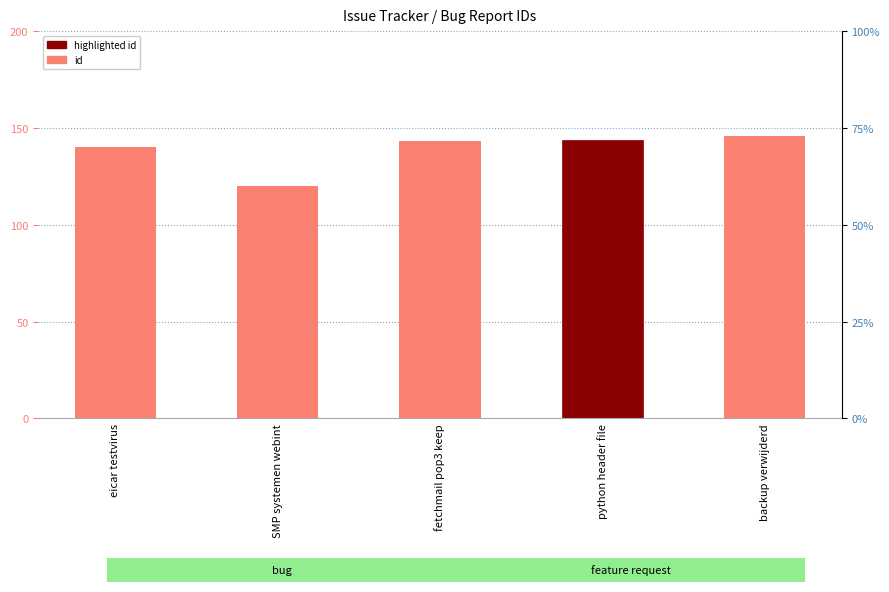

How many categories are shown in the chart?

5